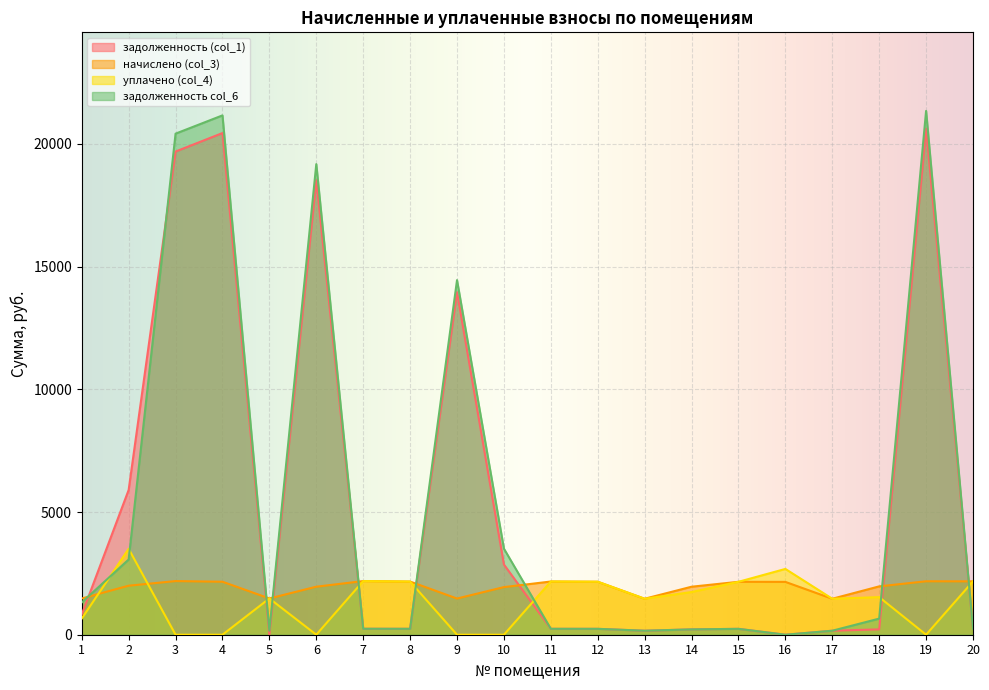

How many lines are shown in the chart?

4